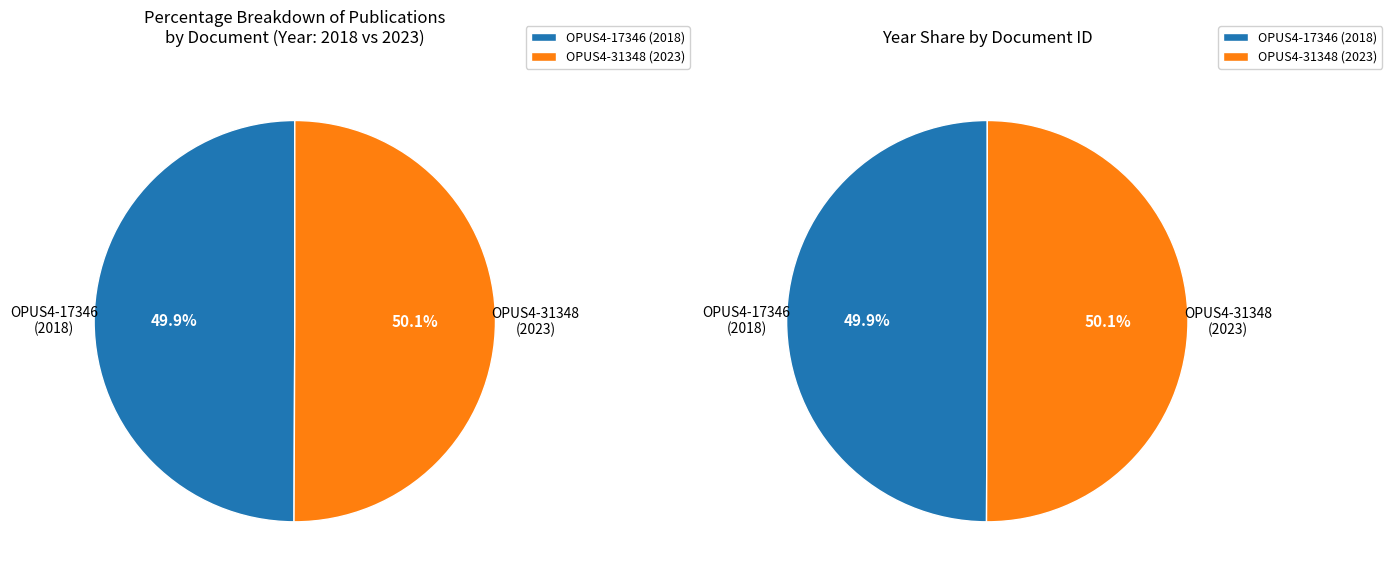

Is OPUS4-17346 the majority of the pie?

No